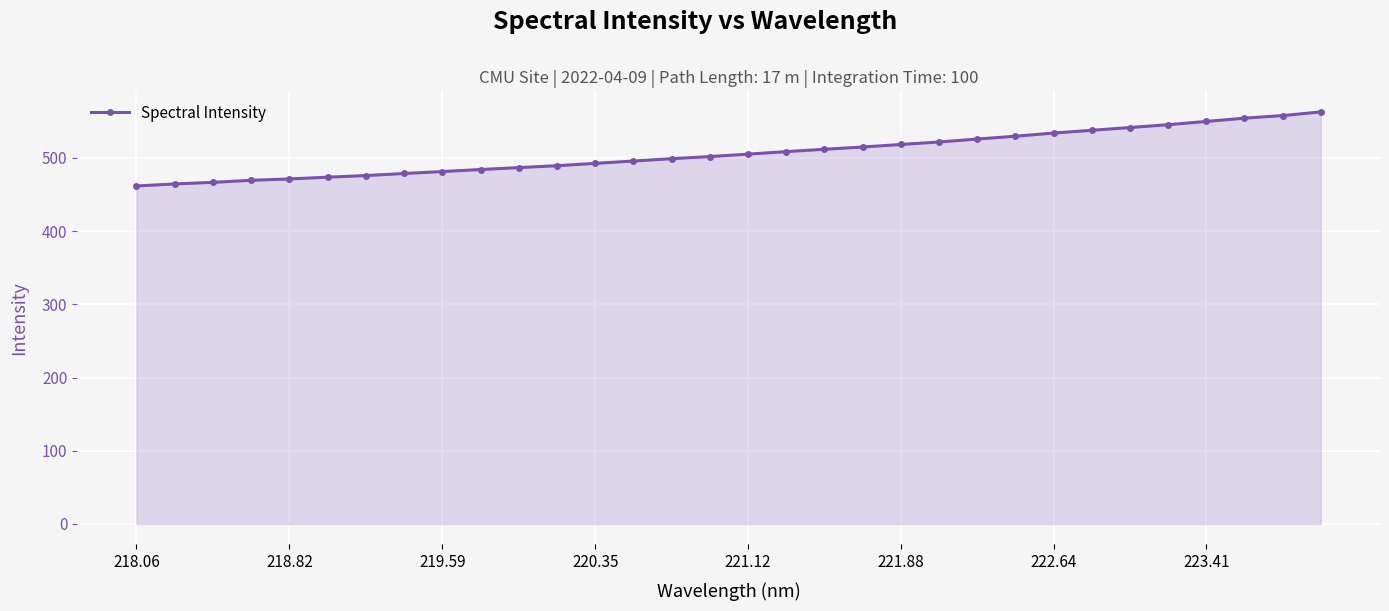

How many lines are shown in the chart?

1